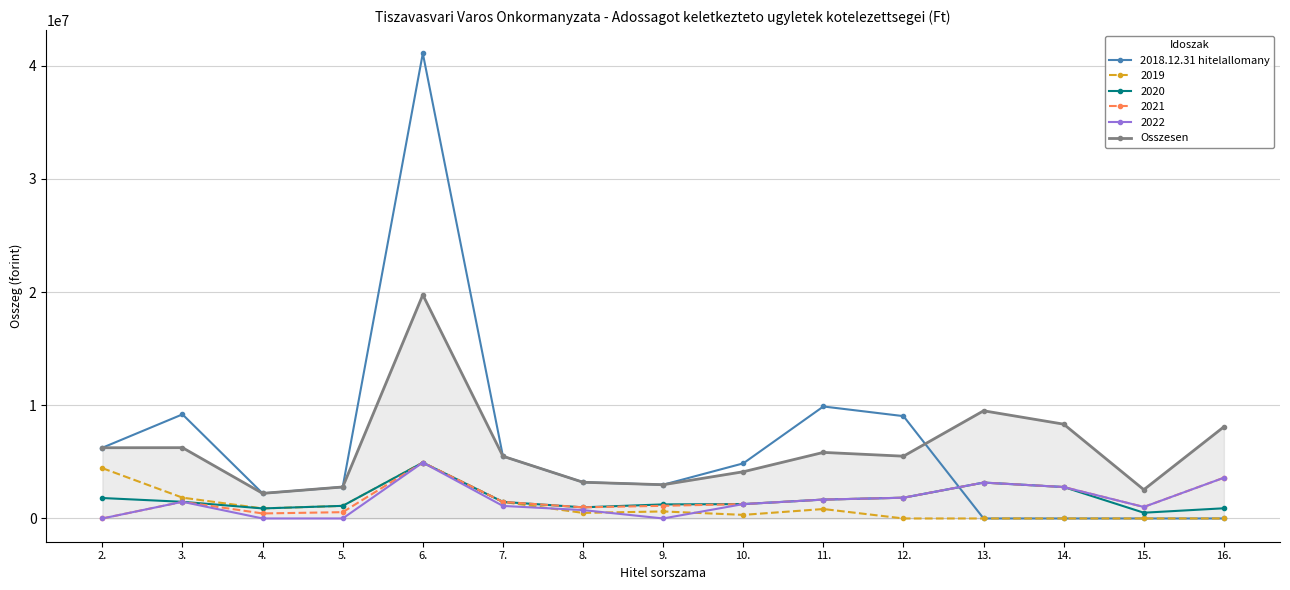

What is the maximum value shown in the chart?

41101155